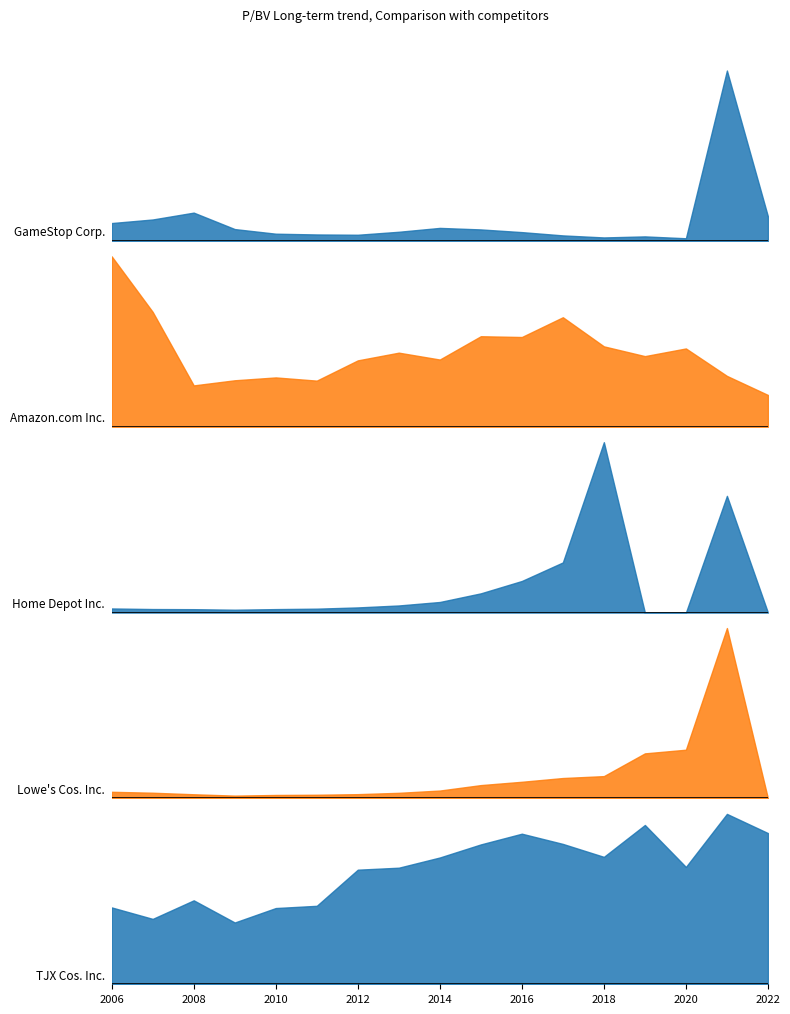

Which series has the widest spread of values?

Home Depot Inc.